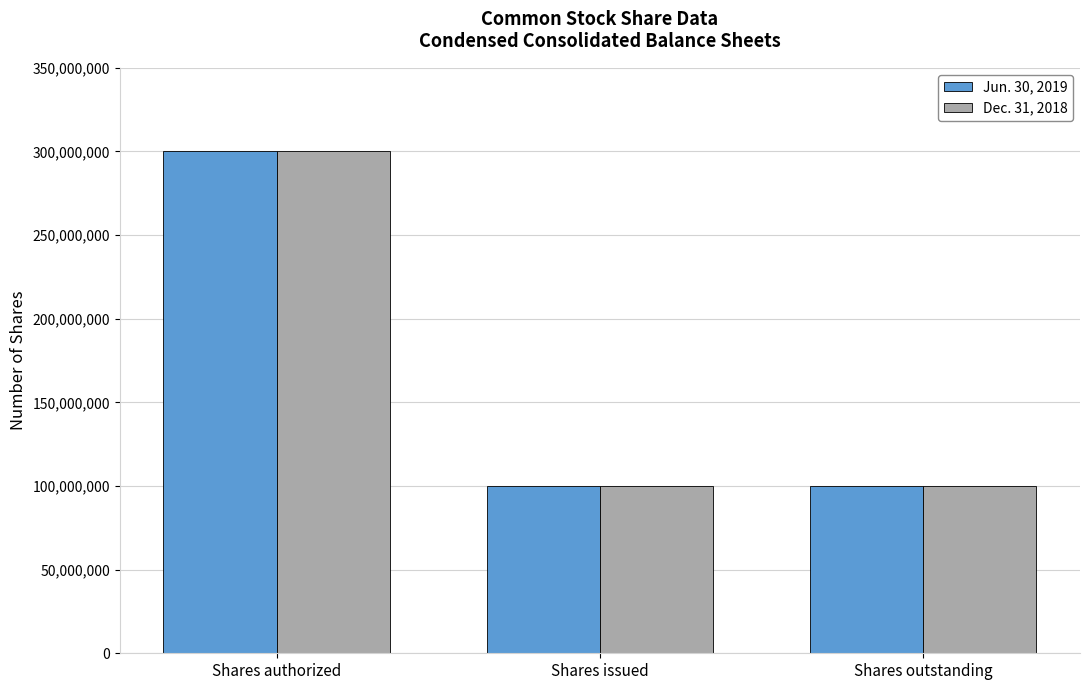

Rank the series by their average value, from highest to lowest.

Jun. 30, 2019, Dec. 31, 2018